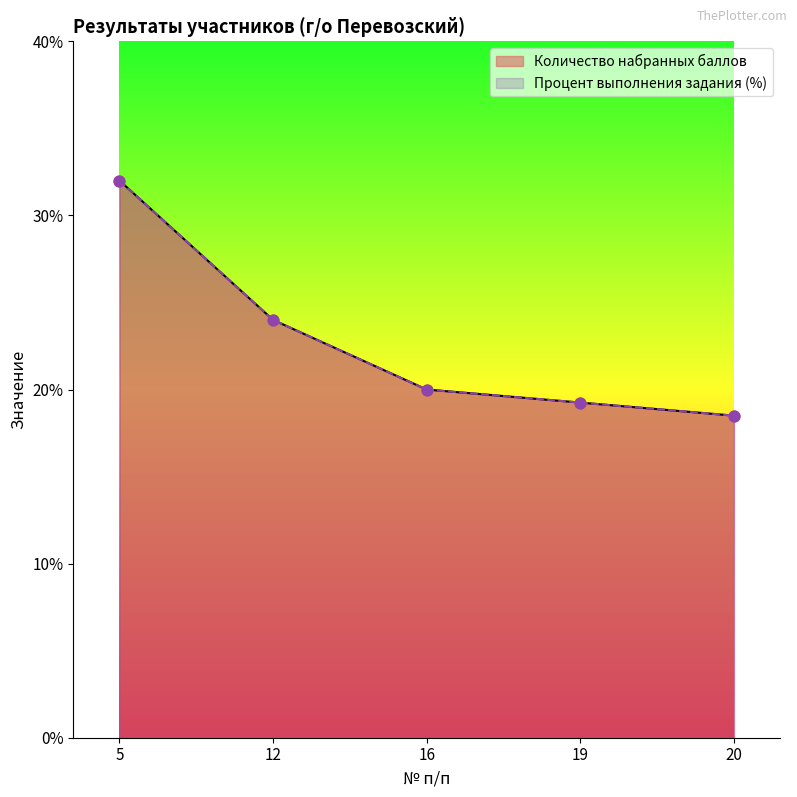

Which series reaches the maximum Y coordinate?

Количество набранных баллов